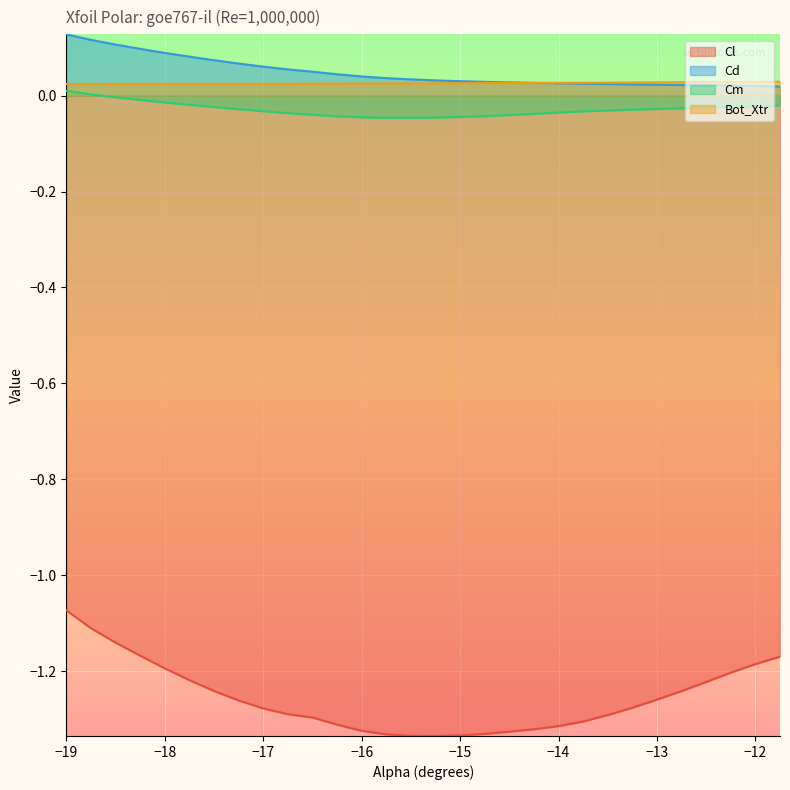

Which series has the widest spread of values?

Cl